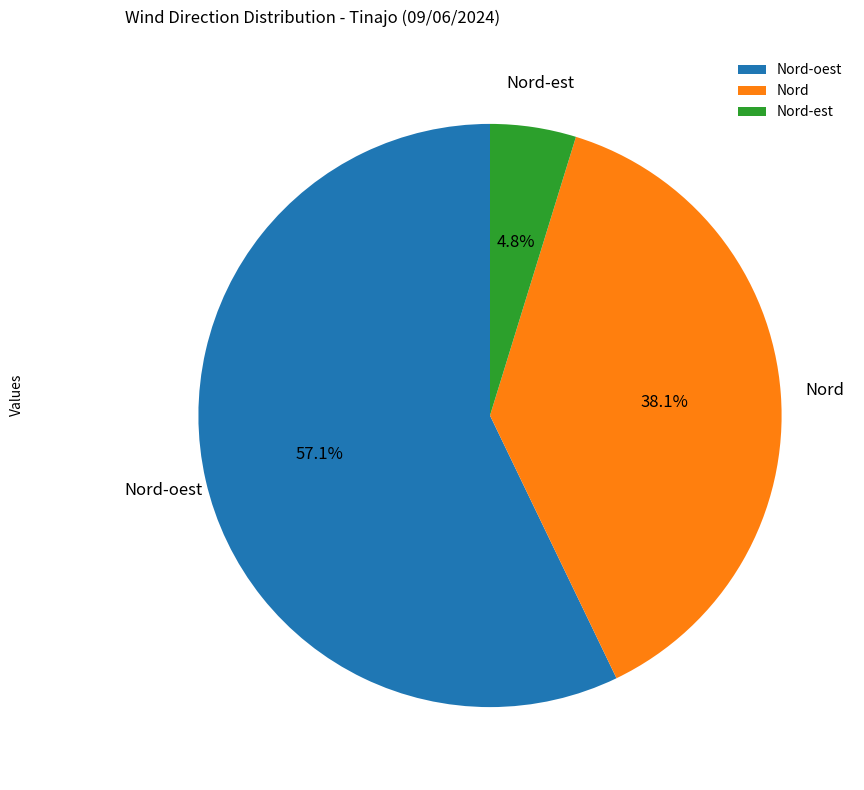

Rank the categories by value from lowest to highest.

Nord-est, Nord, Nord-oest